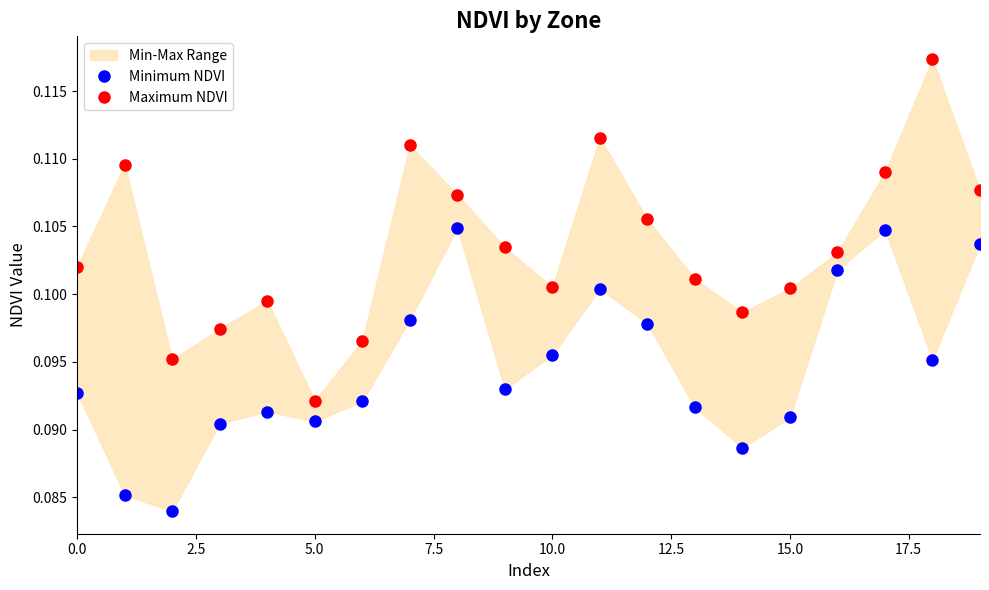

Which series changed the most between 15 and 17?

Minimum NDVI